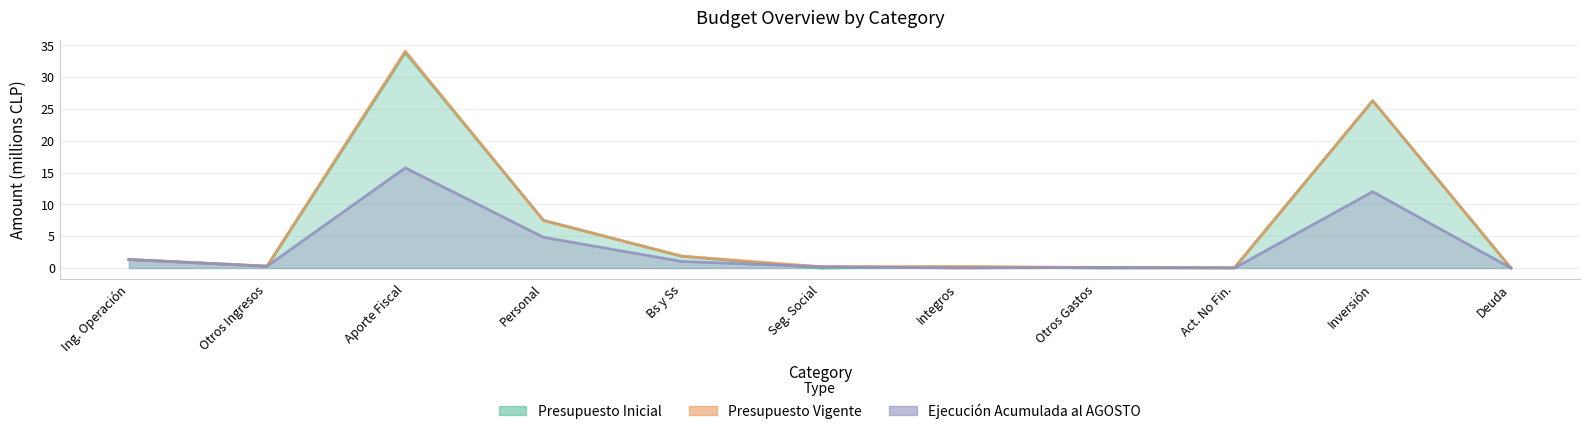

How many lines are shown in the chart?

3